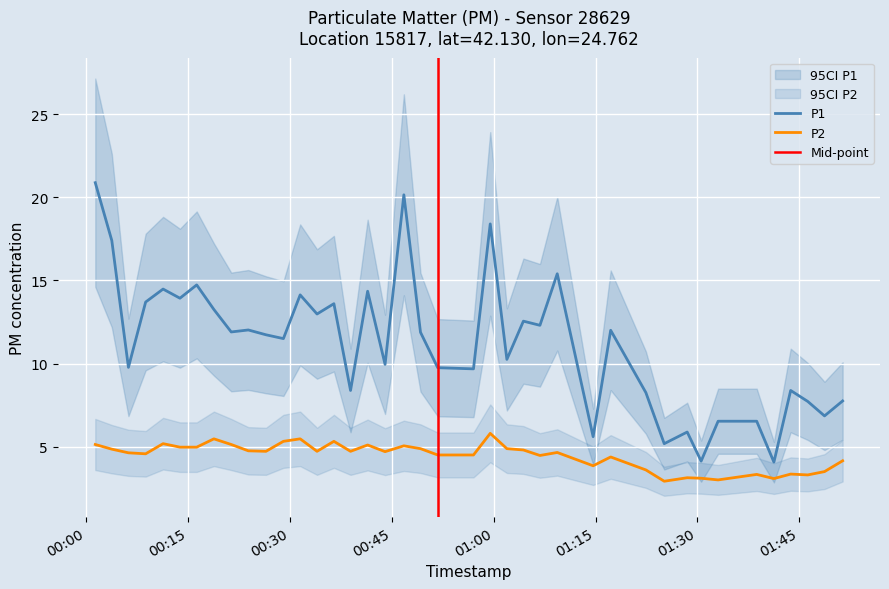

What is the label of the 12th point from the left?

2022-10-01T00:29:03